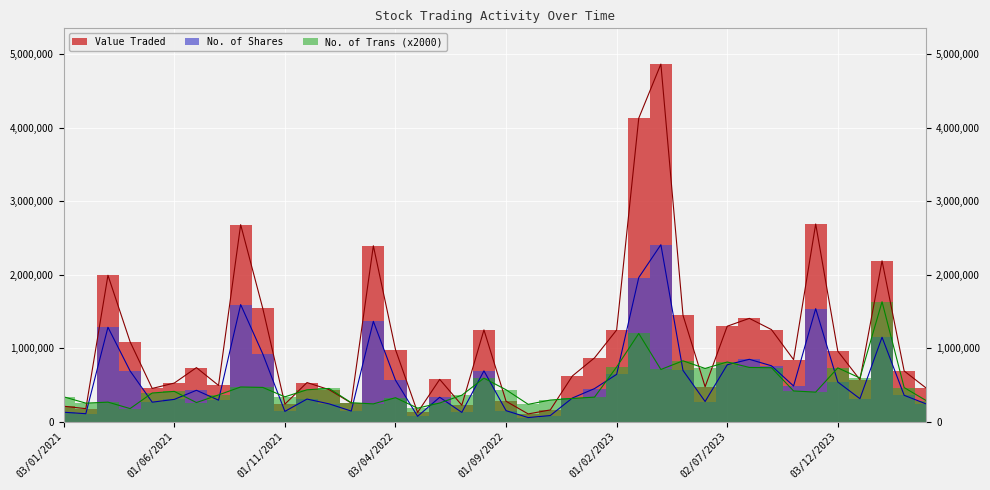

Read the Value Traded value at 01/03/2021, to the nearest 100.

1991900